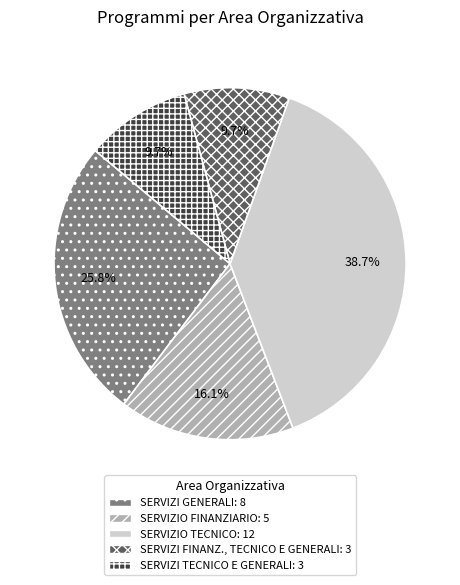

What is the total percentage of SERVIZIO FINANZIARIO and SERVIZI TECNICO E GENERALI?

25.8%